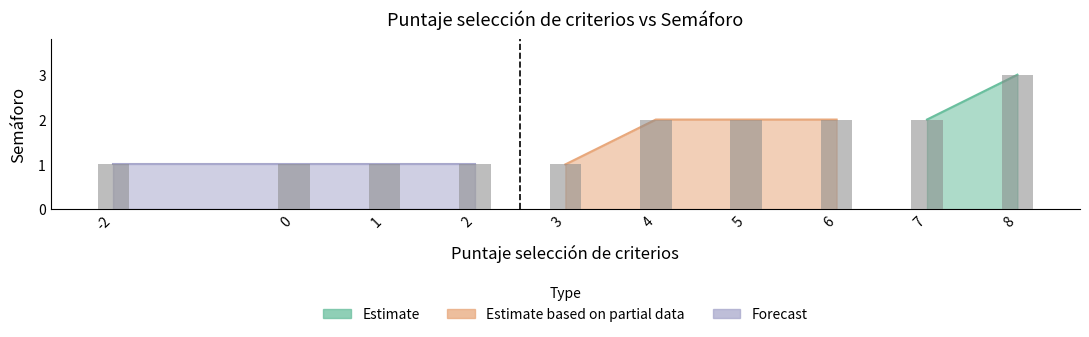

List the labels in order of value, smallest first.

3, 2, 1, 0, -2, 7, 6, 5, 4, 8